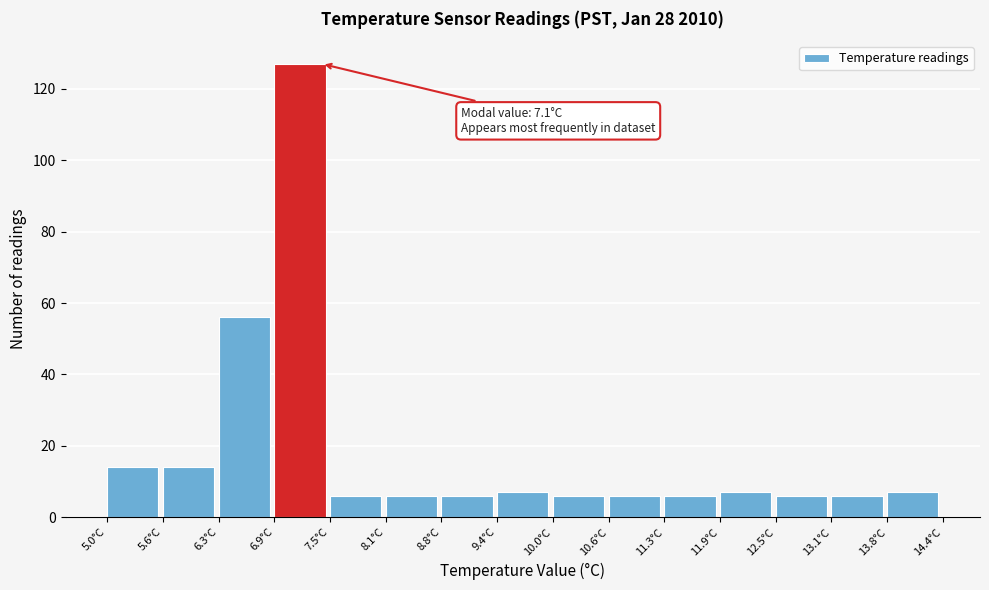

Which range on the x-axis has the tallest bar?

6.9 to 7.5